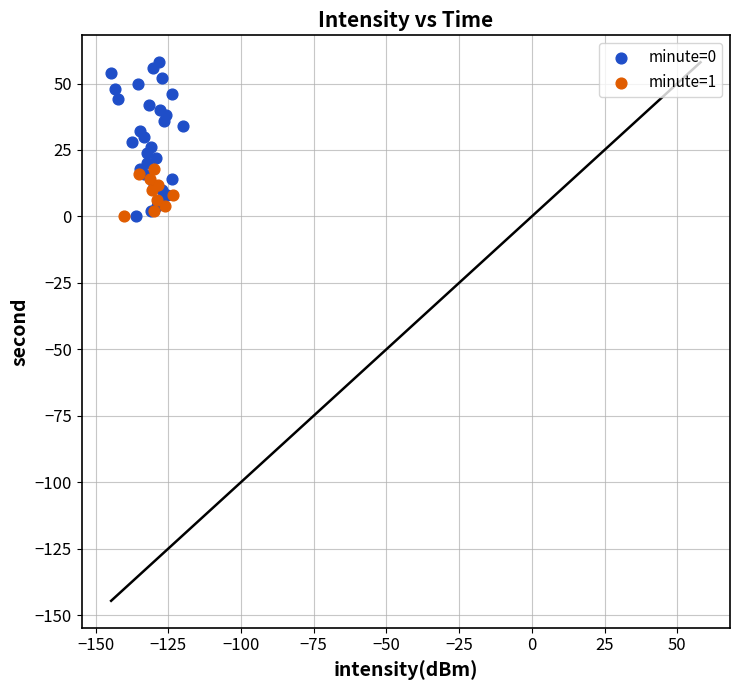

What are all the series names shown in the legend?

minute=0, minute=1